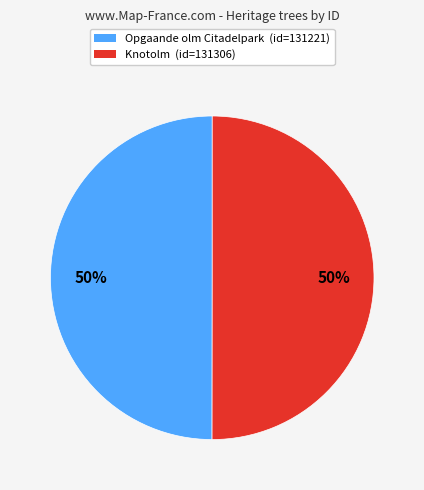

What is the ratio of the value at Knotolm to the value at Opgaande olm Citadelpark?

1.0